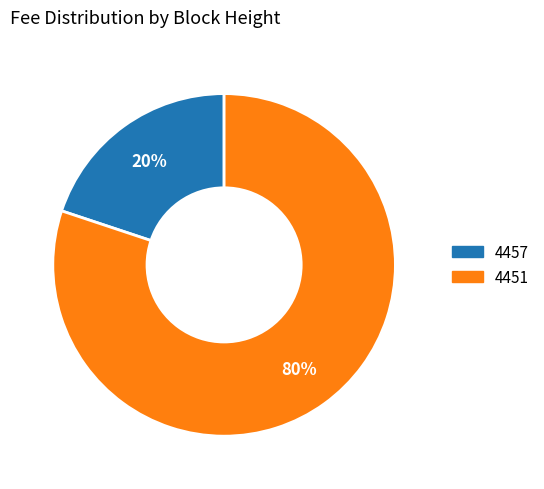

Combined, do 4451 and 4457 account for over 50%?

Yes